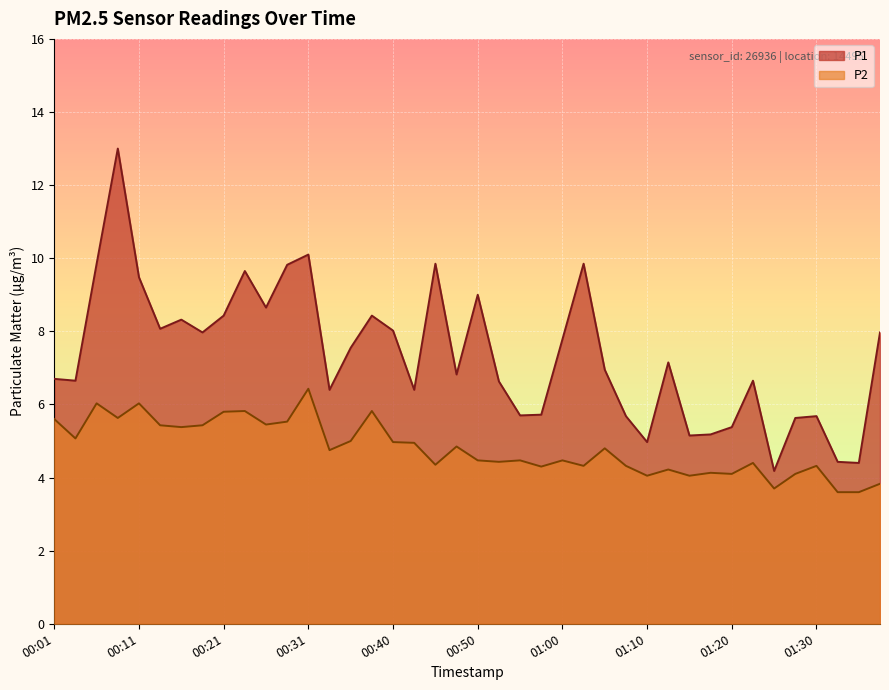

True or false: P1 and P2 cross at least once.

False